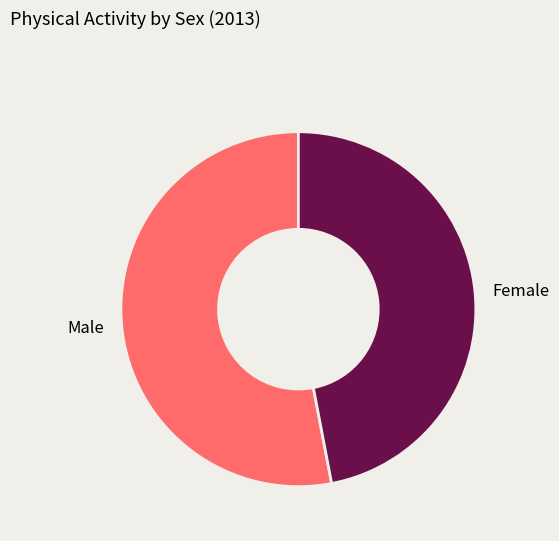

Is the sum of Male and Female greater than half?

Yes